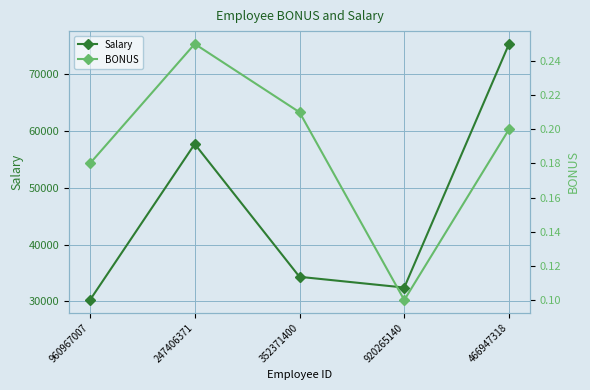

True or false: BONUS and Salary cross at least once.

False